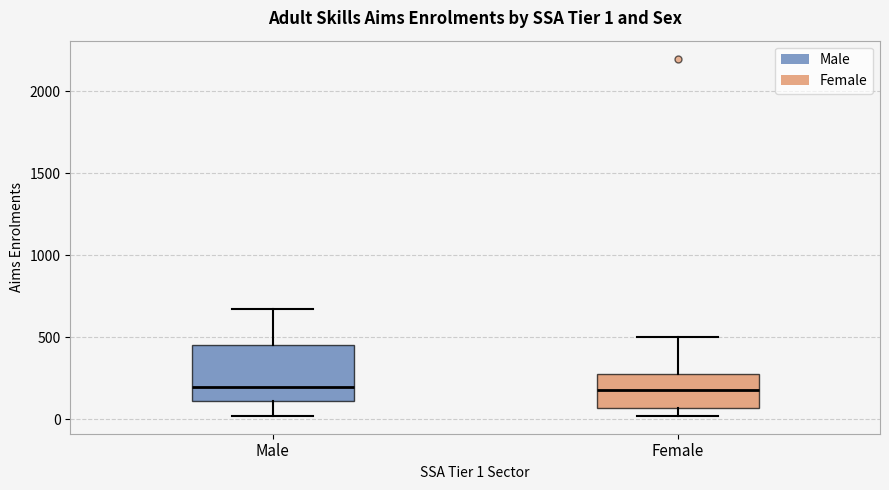

Which box is the tallest, from its lower edge to its upper edge?

Male